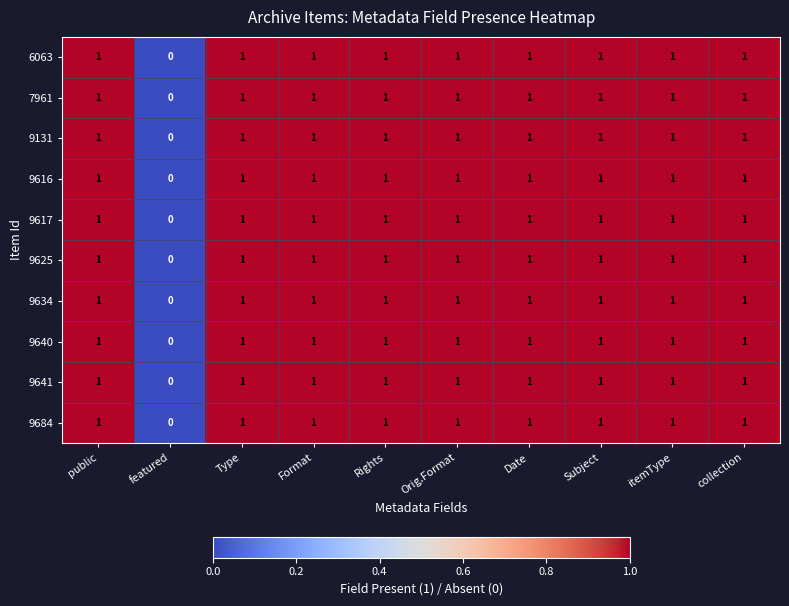

Which label corresponds to the smallest value in the chart?

featured